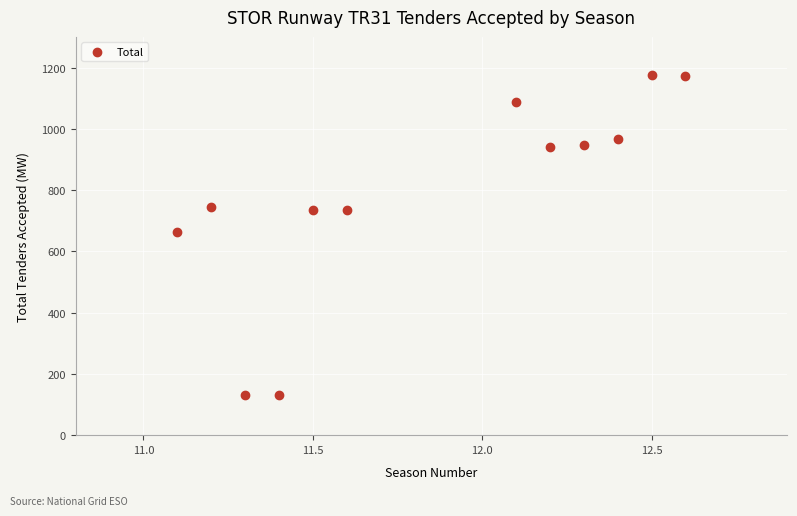

What is the average Y value?

786